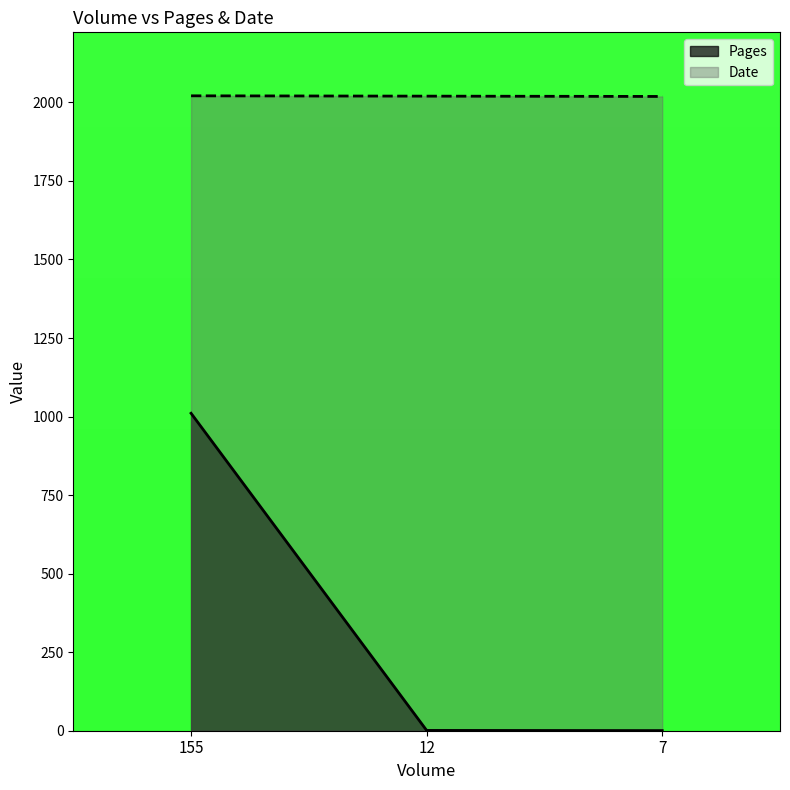

The Date series shows 2021.0 at 155. True or false?

True